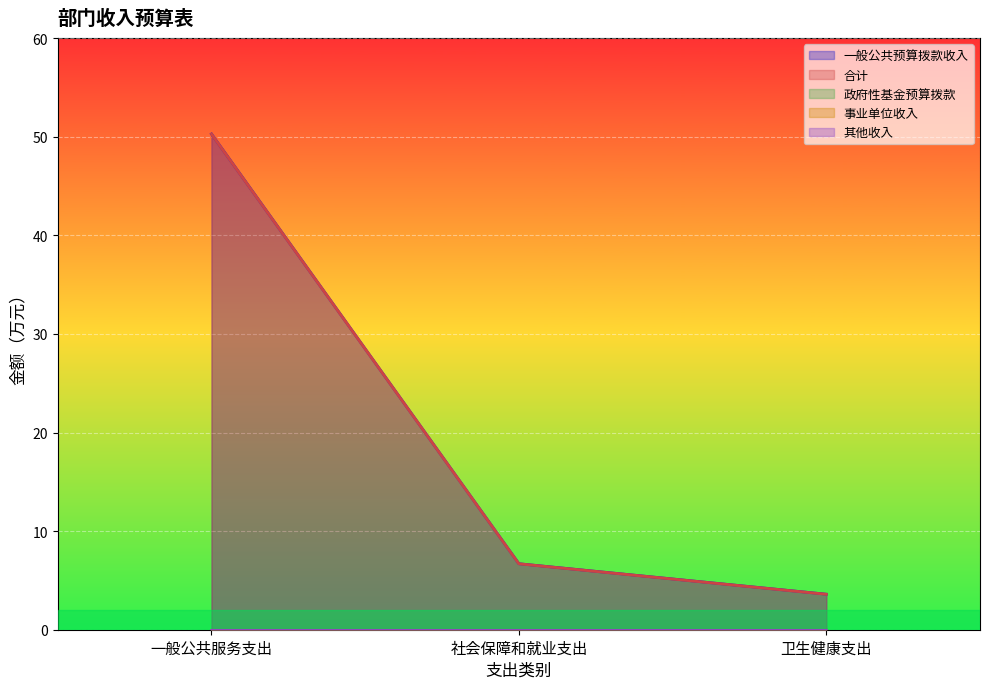

Between 社会保障和就业支出 and 卫生健康支出, which is larger?

社会保障和就业支出